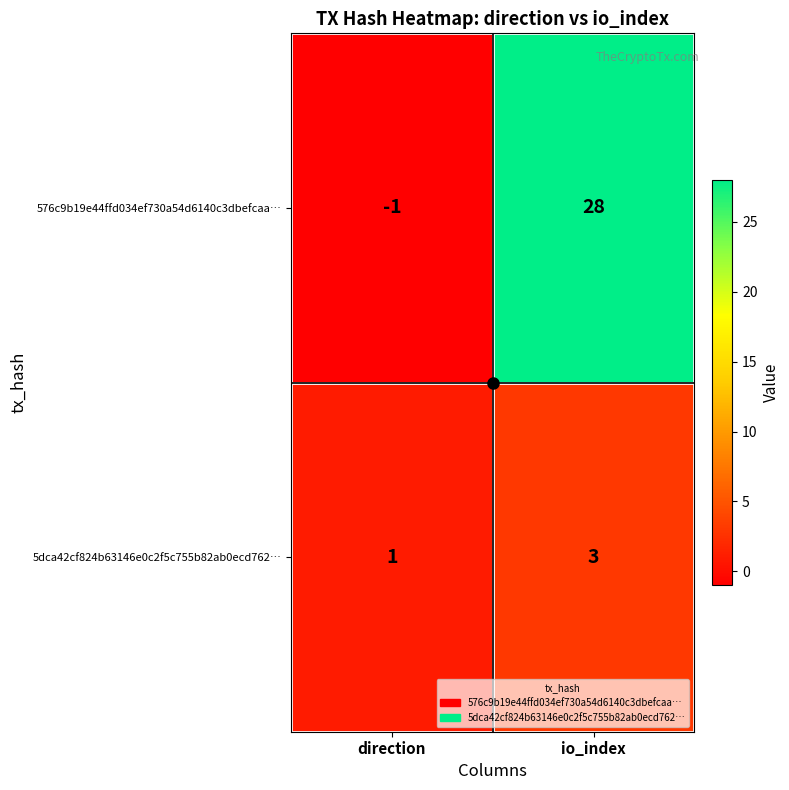

Which series has the largest range (max minus min)?

576c9b19e44ffd034ef730a54d6140c3dbefcaa…